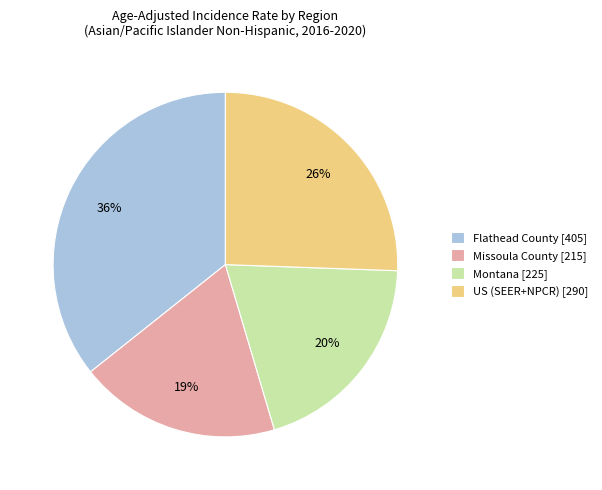

To the nearest percent, what percentage of the pie is Missoula County?

19%